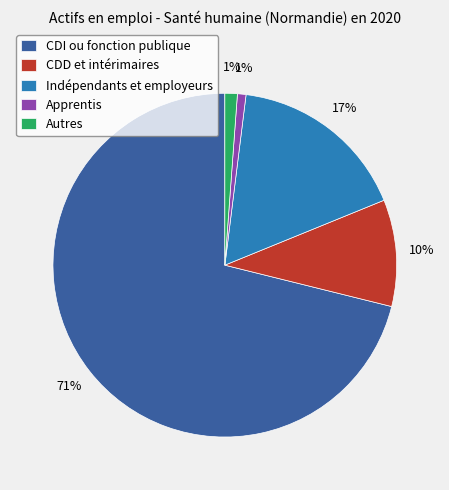

What percentage is the CDD et intérimaires slice, to the nearest percent?

10%